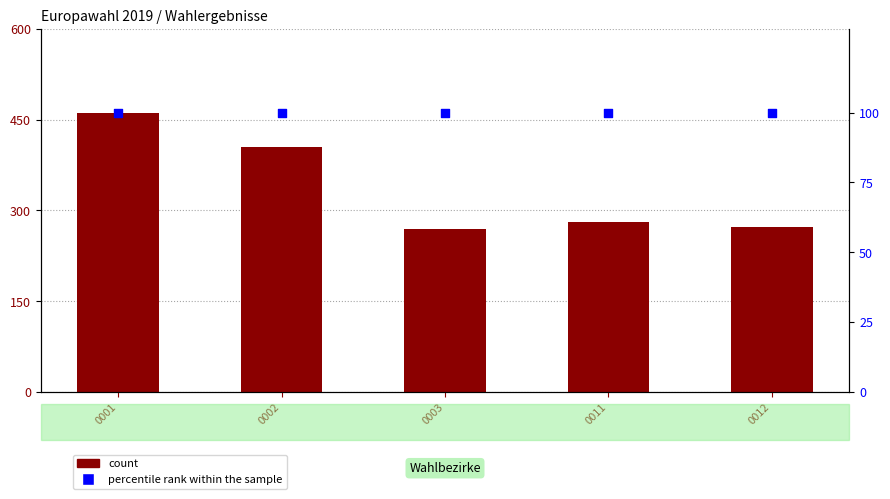

What is the total value across all series at 0003?

369